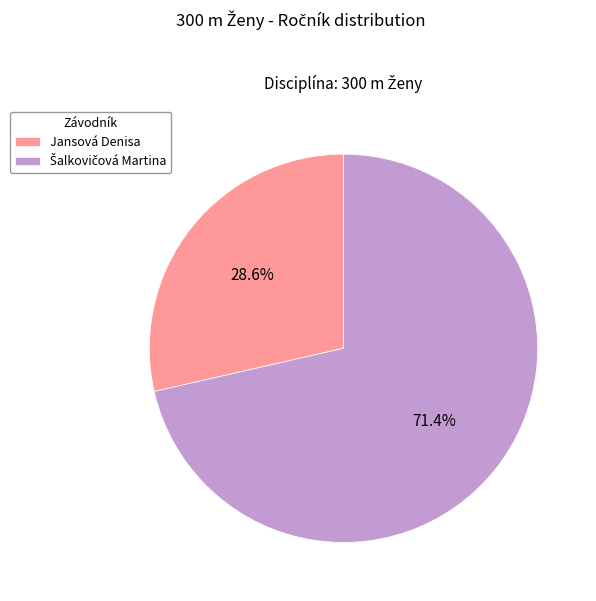

What is the smallest slice in the pie chart?

Jansová Denisa